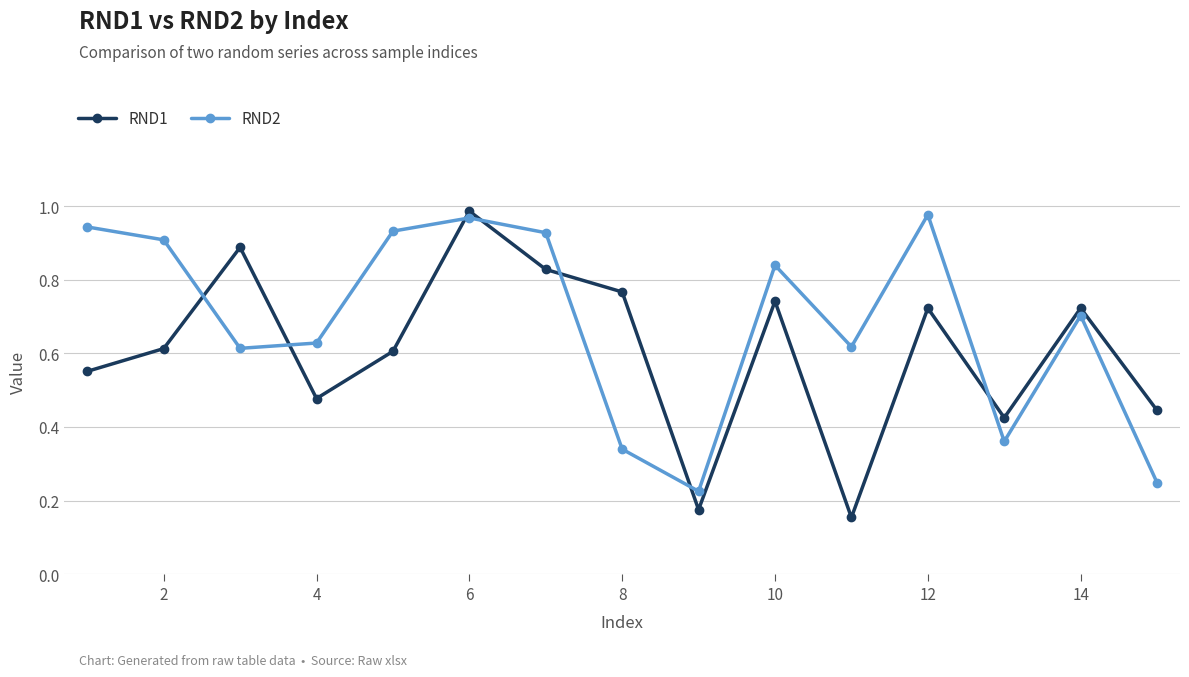

In RND2, how many points are higher than both neighbors (excluding endpoints)?

4